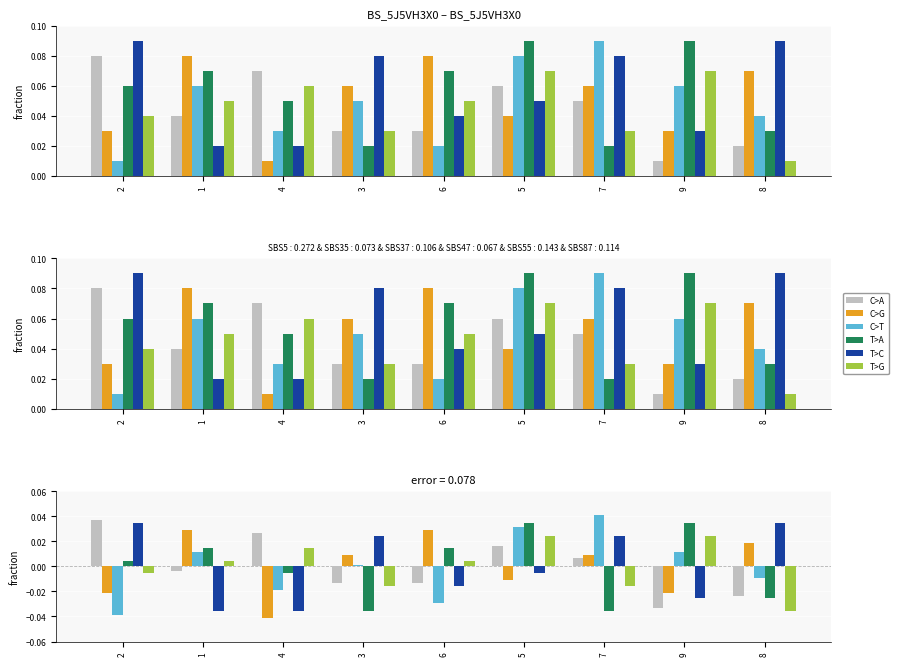

Between 3 and 5, which series saw the biggest shift?

T>A